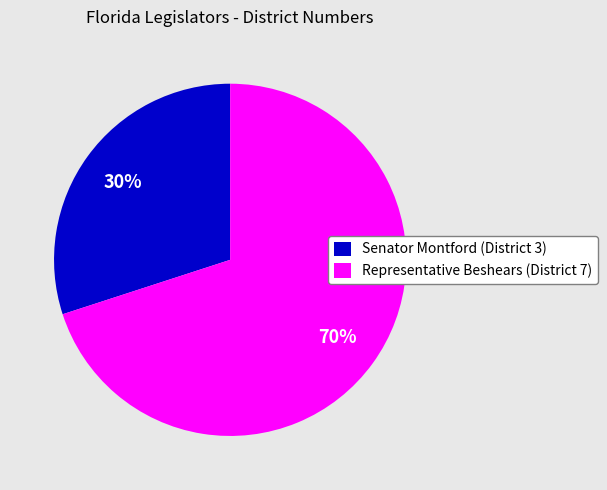

Combined, do Representative Beshears (District 7) and Senator Montford (District 3) account for over 50%?

Yes